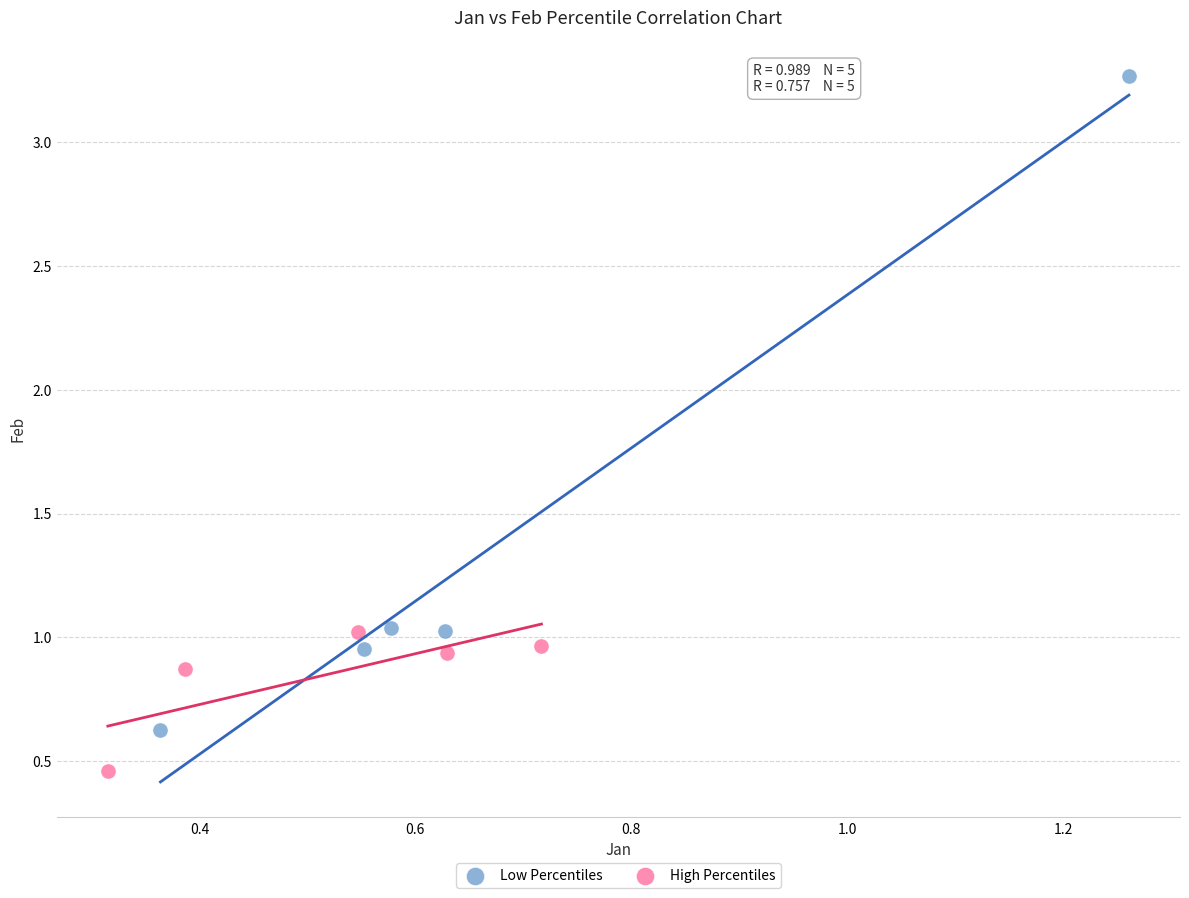

What are all the series names shown in the legend?

Low Percentiles, High Percentiles